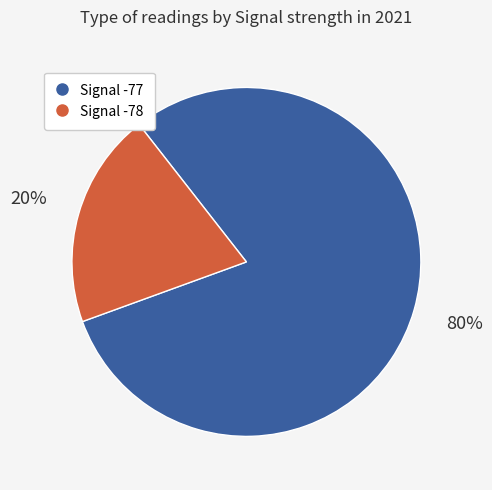

Does any single category account for the majority?

Yes